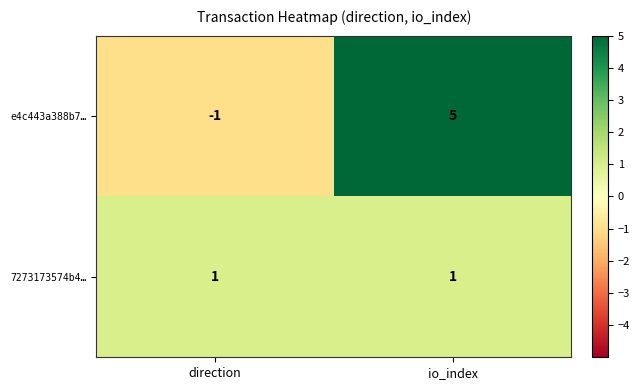

What is the difference between the highest and lowest values at io_index?

4